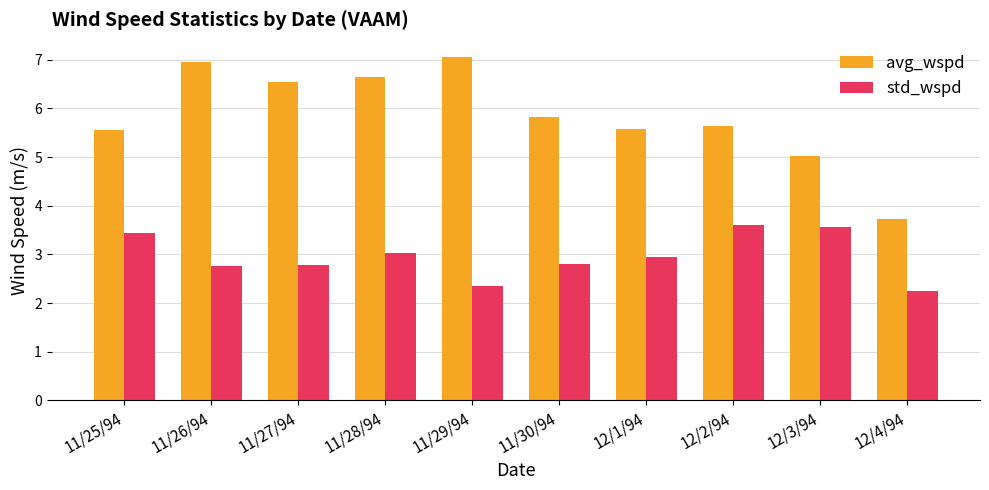

Which series has the largest total across all categories?

avg_wspd